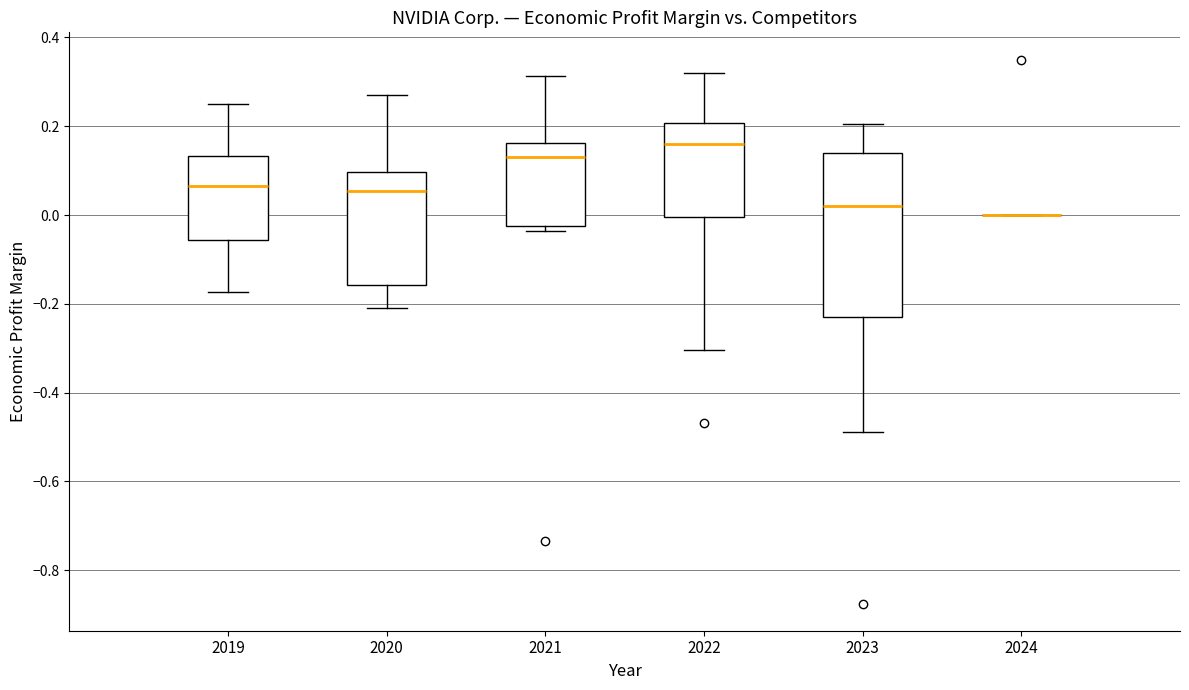

Where does the upper whisker of the box at x = 2020 end on the y-axis? The values are not printed on the chart, so give them approximately, as read against the axis.

0.28